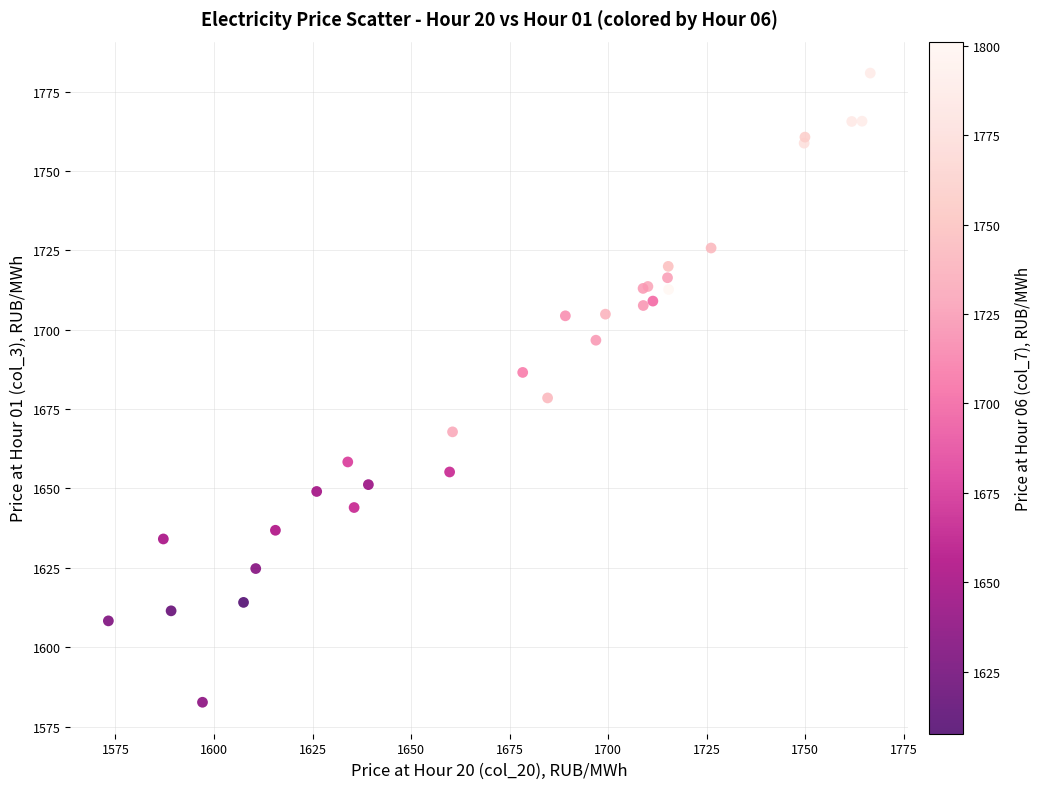

What Y value in the scatter plot is closest to 1681?

1678.5